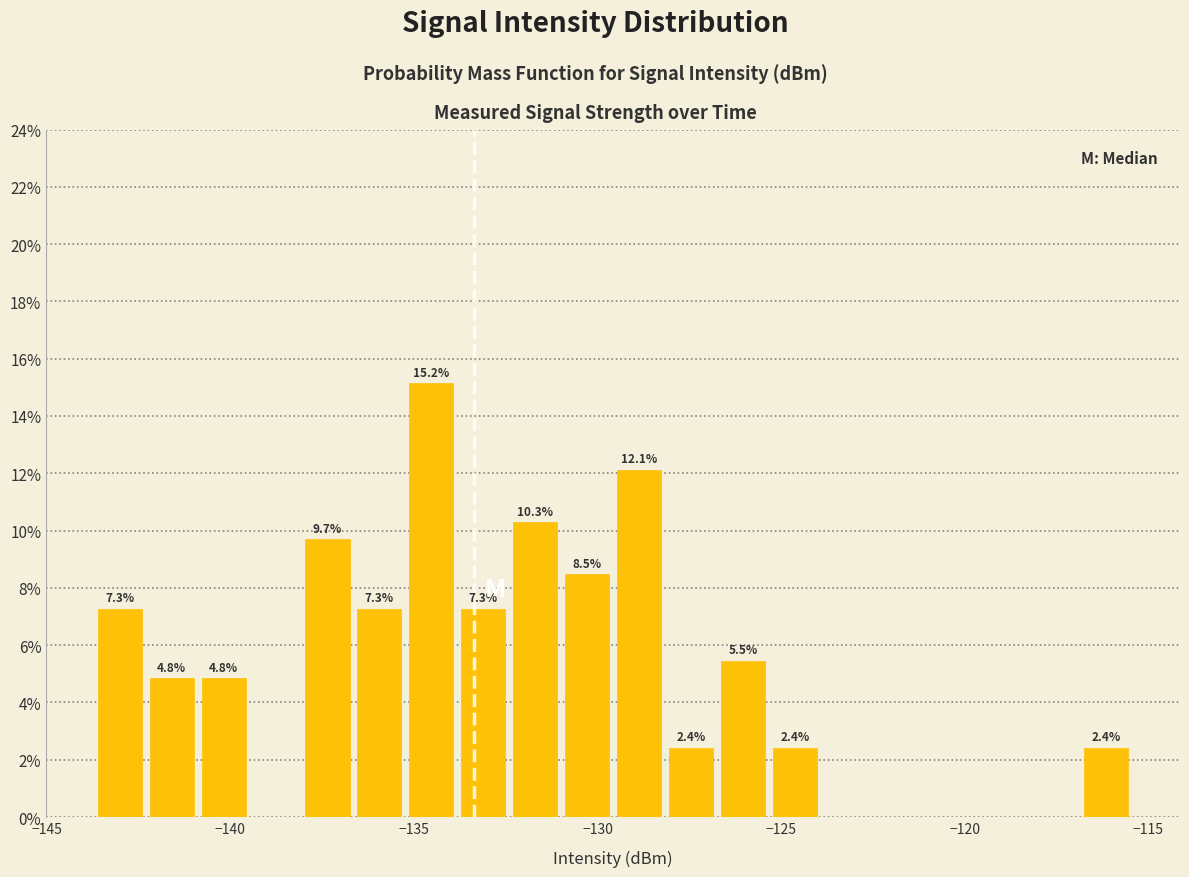

Around what value on the x-axis is the tallest bar? Give the approximate position of its centre, as read against the axis.

-134.5